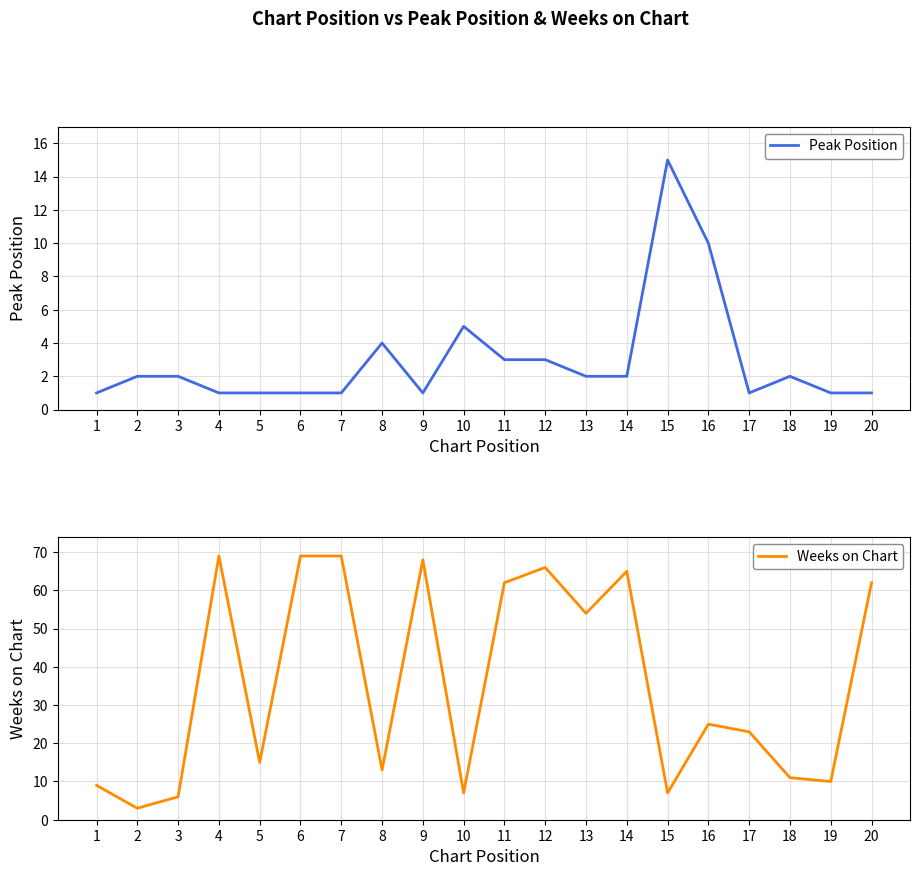

Rank the categories by Peak Position value from highest to lowest.

15, 16, 10, 8, 11, 12, 2, 3, 13, 14, 18, 1, 4, 5, 6, 7, 9, 17, 19, 20